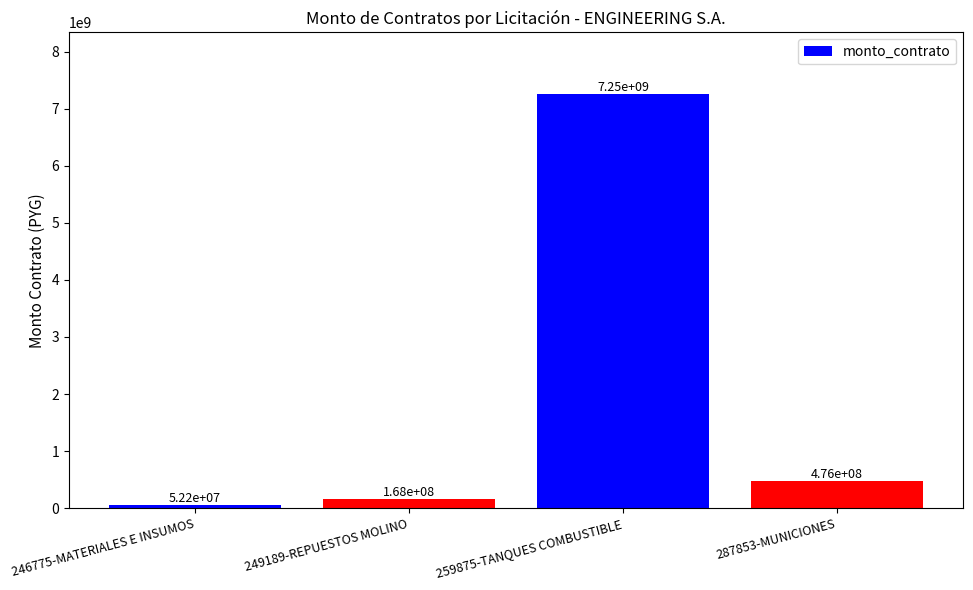

The value at 246775-MATERIALES E INSUMOS is 52200000. True or false?

True